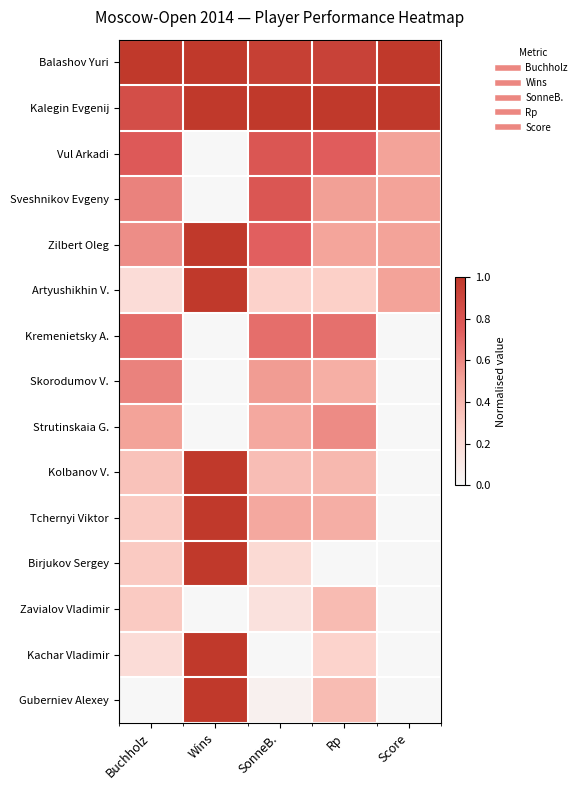

What is the difference between the highest and lowest values at Rp?

1.0